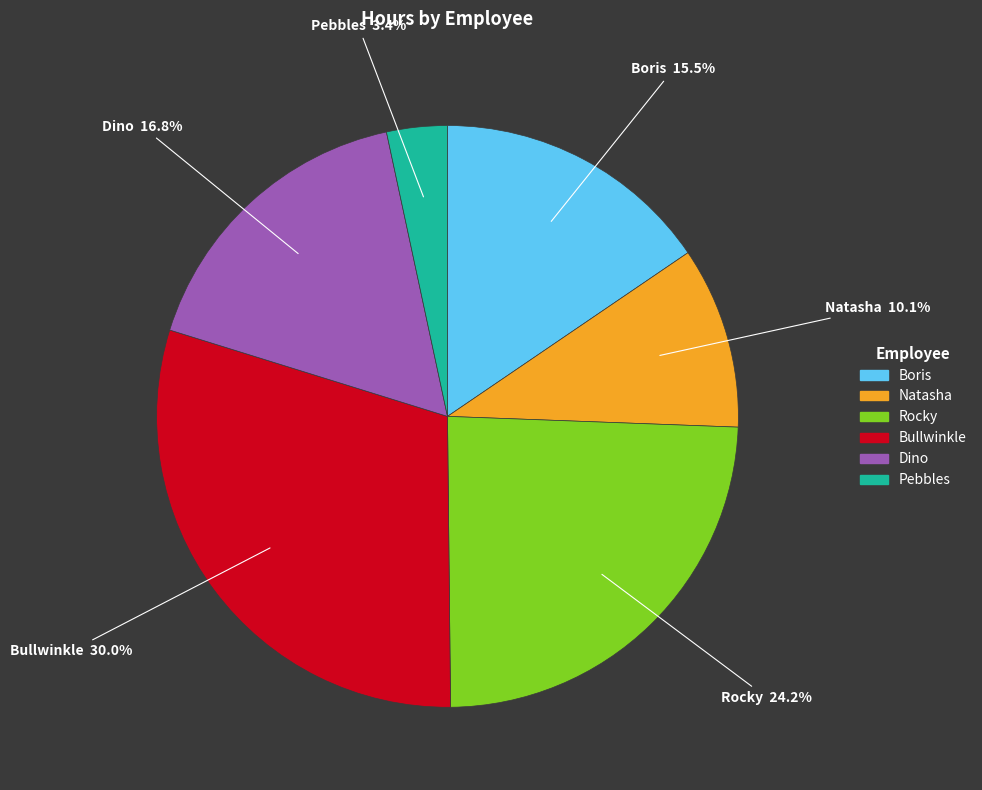

The Natasha slice represents 10% of the pie. True or false?

True